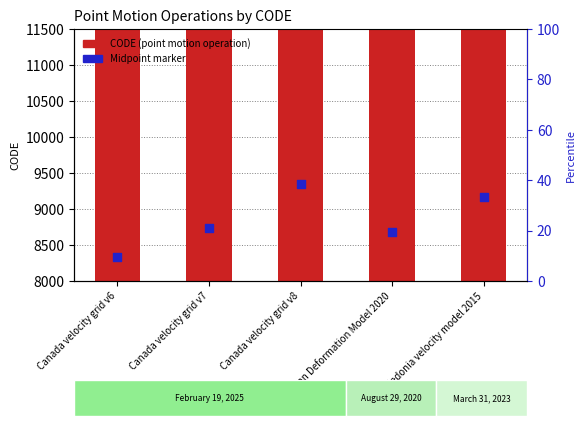

Which series has the largest Y range (max minus min)?

CODE (point motion operation)